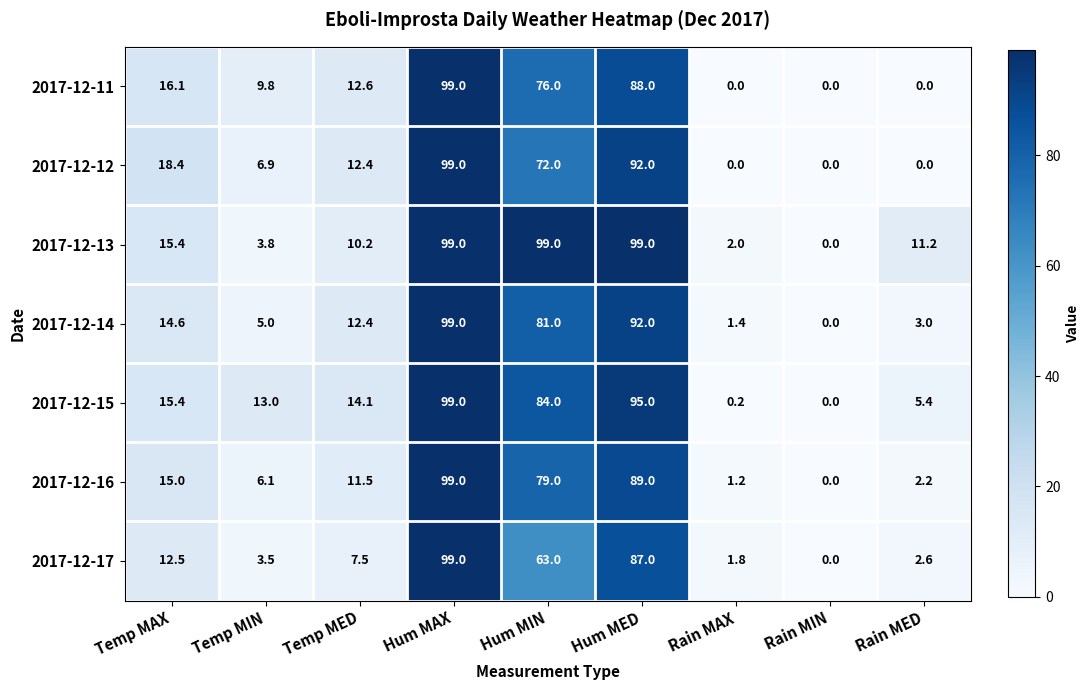

What is the highest value of the 2017-12-17 series?

99.0